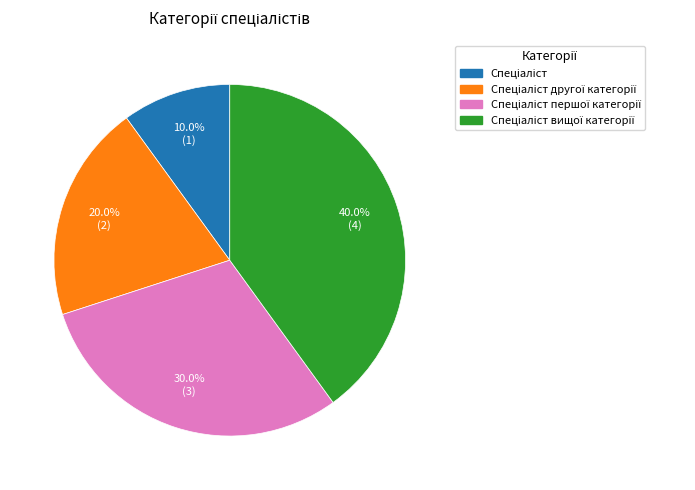

Is there any slice that represents more than half of the pie?

No